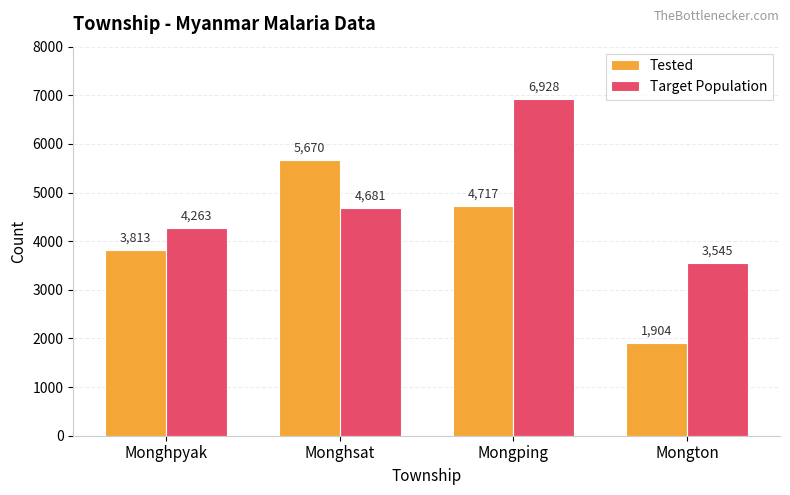

Rank the series by their maximum value, from highest to lowest.

Target Population, Tested